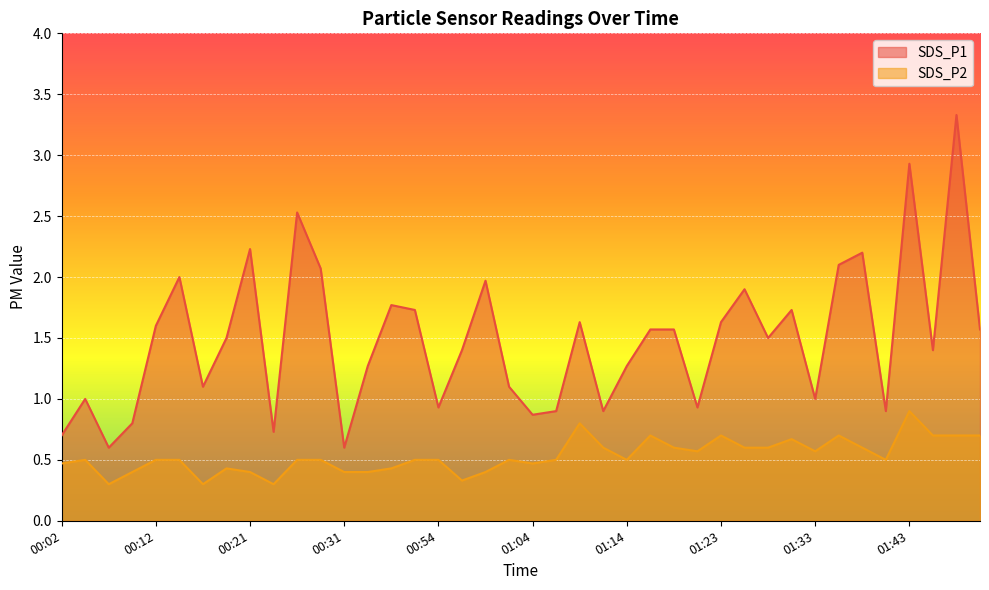

At which category is the sum across all series the highest?

01:48